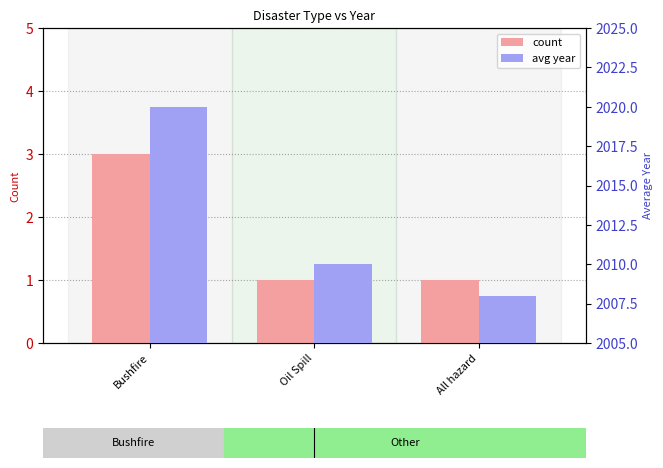

Between Oil Spill and Bushfire, which is larger?

Bushfire